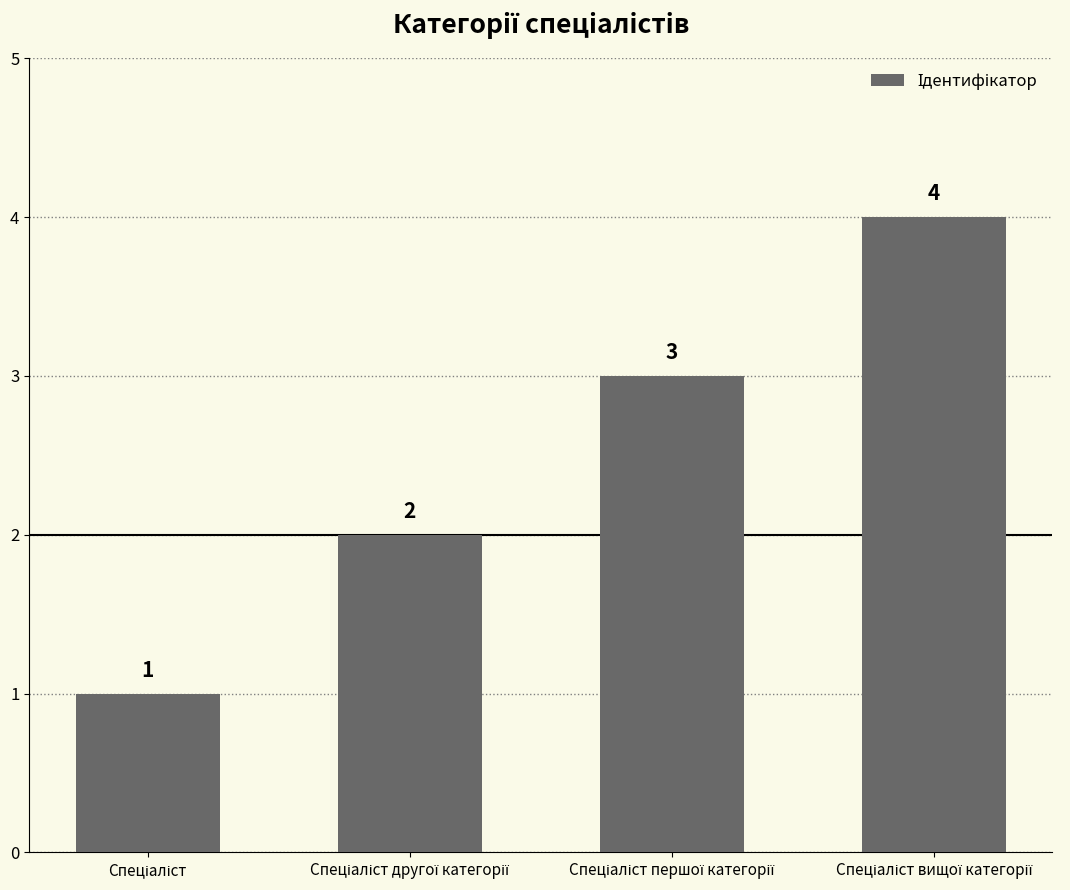

What is the sum of all values?

10